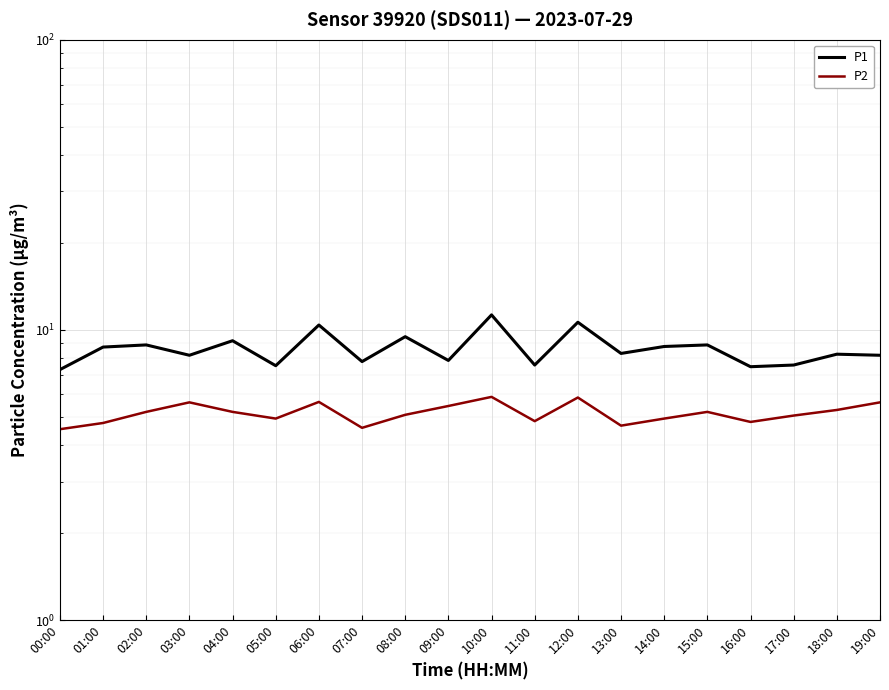

What is the total value across all series at 19:00?

13.8